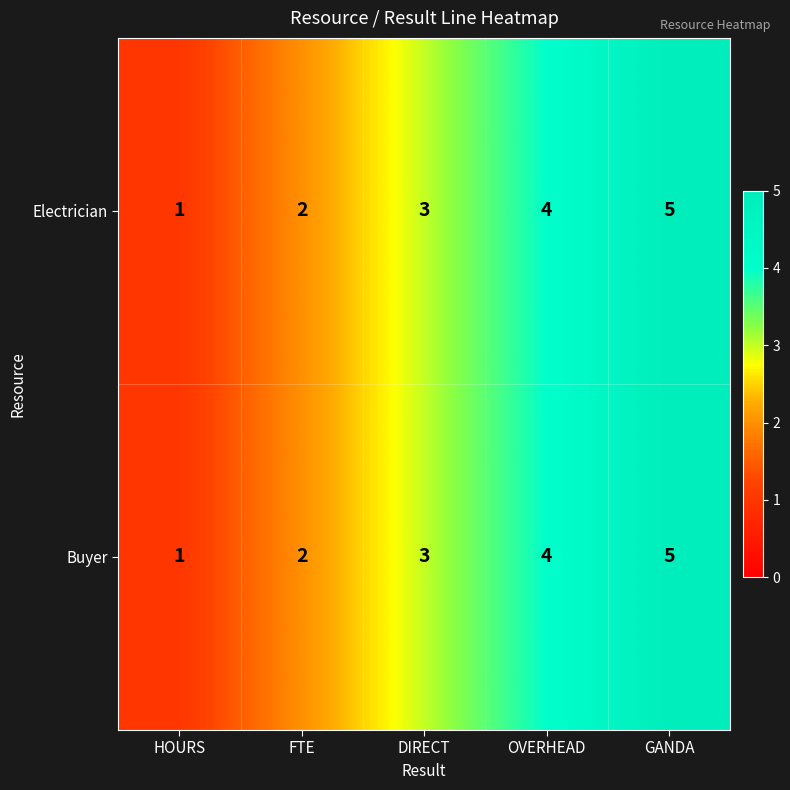

What is the difference between the maximum and minimum values in the Buyer series?

4